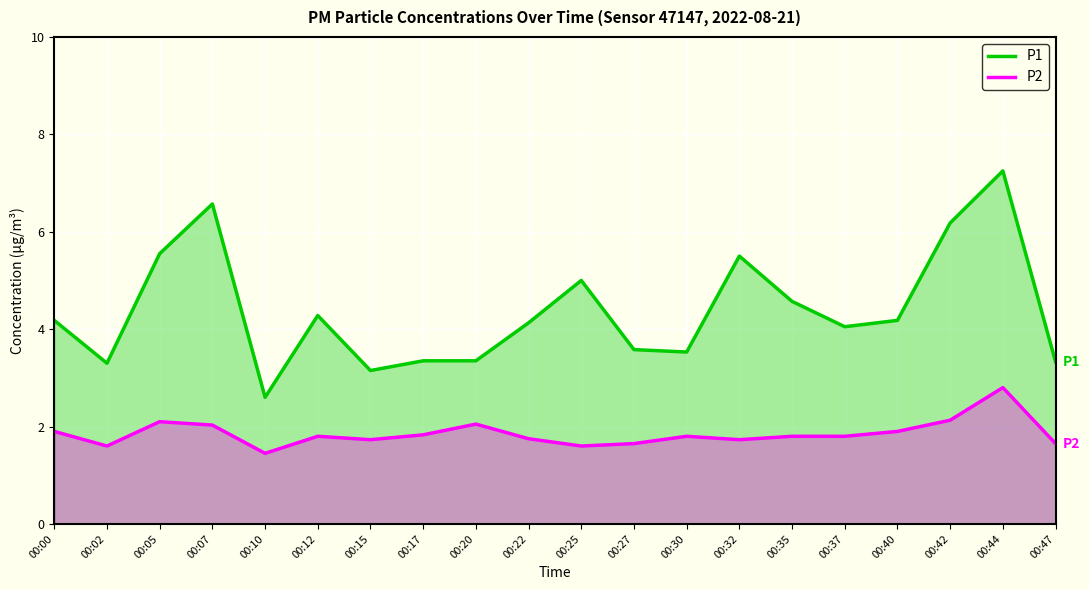

At 00:25, list the series in order from smallest to largest.

P2, P1